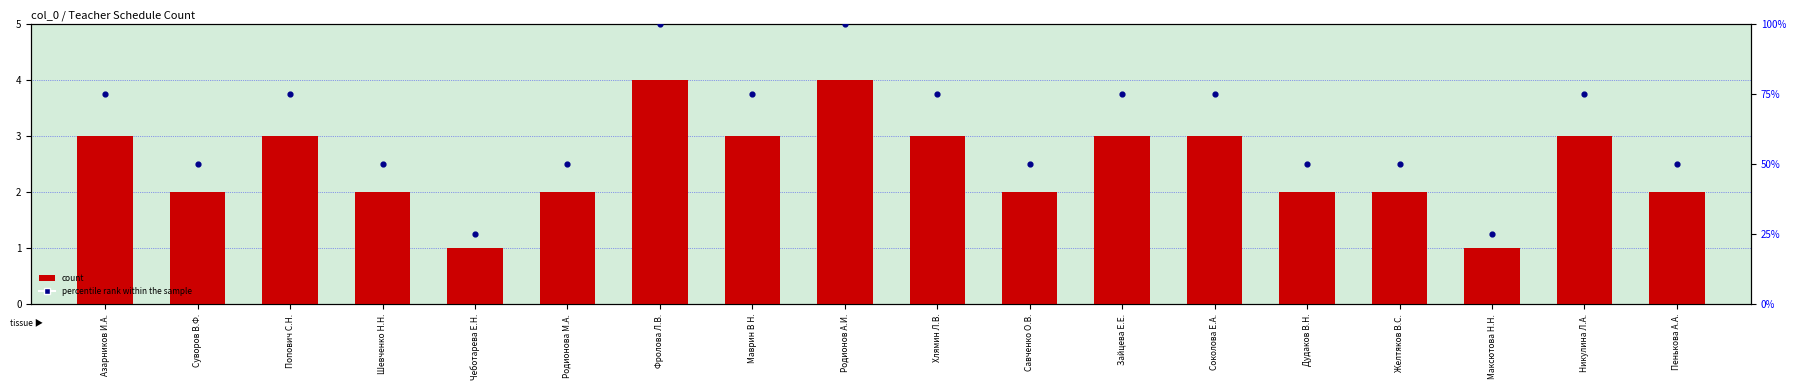

Is the value of count at Родионов А.И. greater than the value of percentile rank within the sample at Хлямин Л.В.?

No